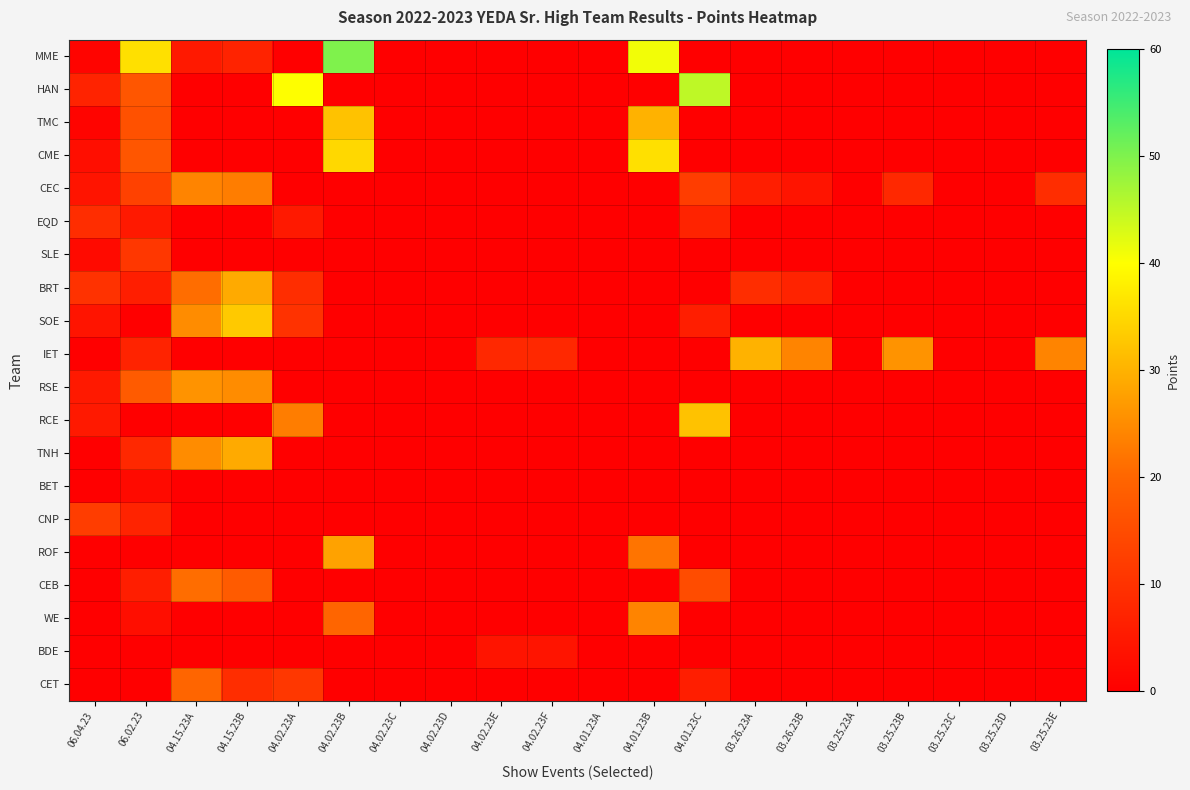

At 04.15.23B, list the series in order from smallest to largest.

HAN, TMC, CME, EQD, SLE, IET, RCE, BET, CNP, ROF, WE, BDE, MME, CET, CEB, CEC, RSE, BRT, TNH, SOE